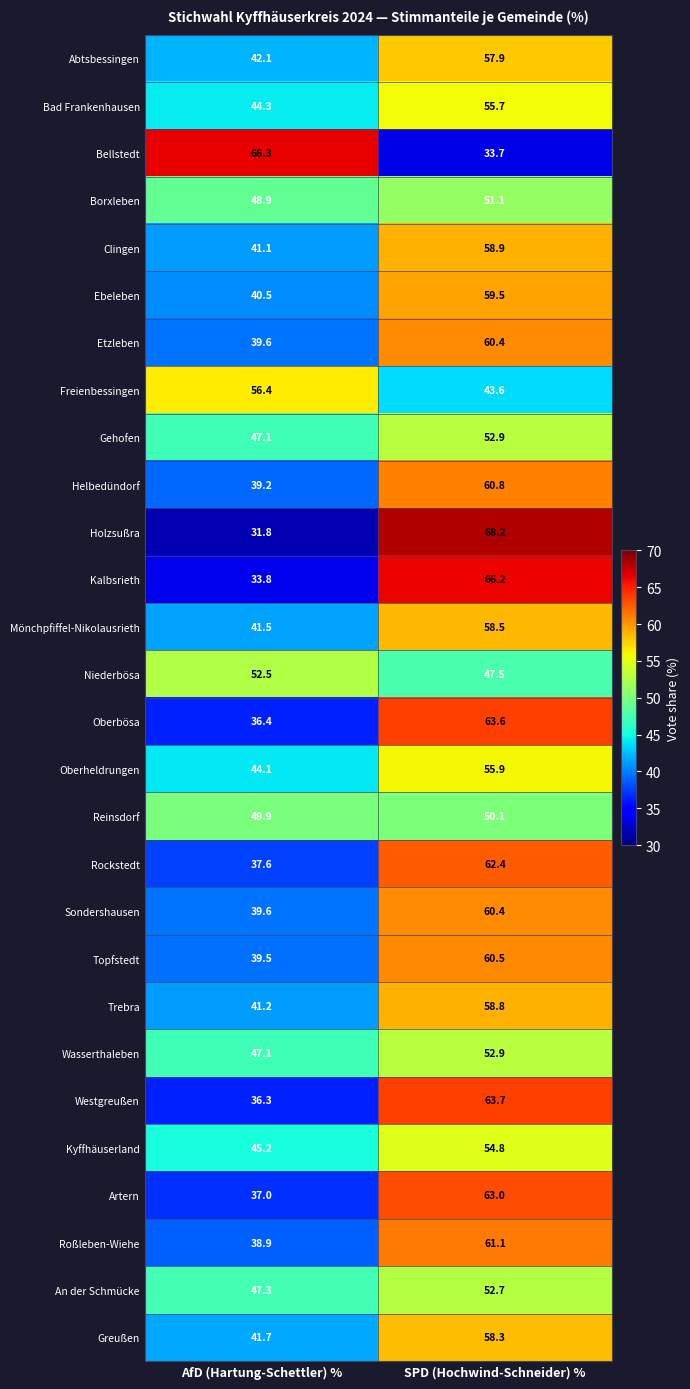

Where is Kyffhäuserland nearest to the value 50?

AfD (Hartung-Schettler) %